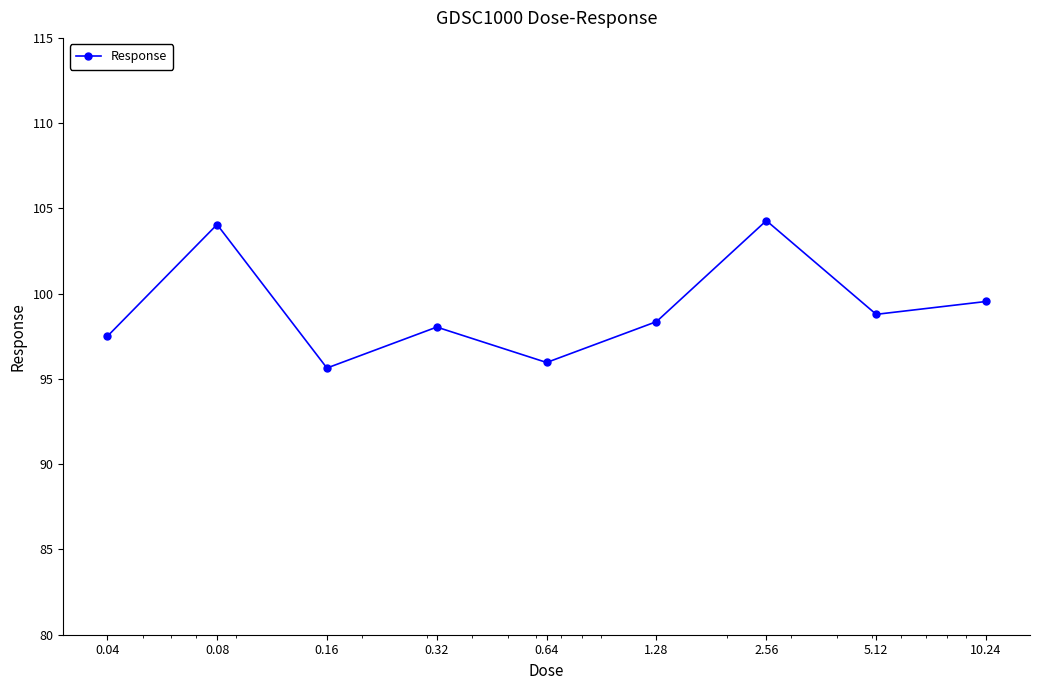

True or false: there are more than 0 points higher than both neighbors.

True